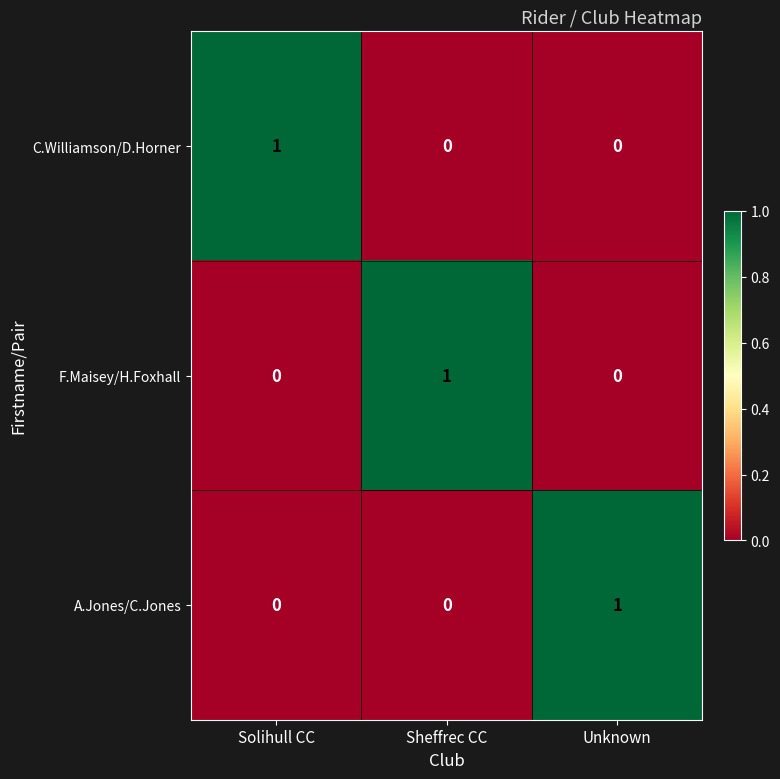

What is the total value across all series at Sheffrec CC?

1